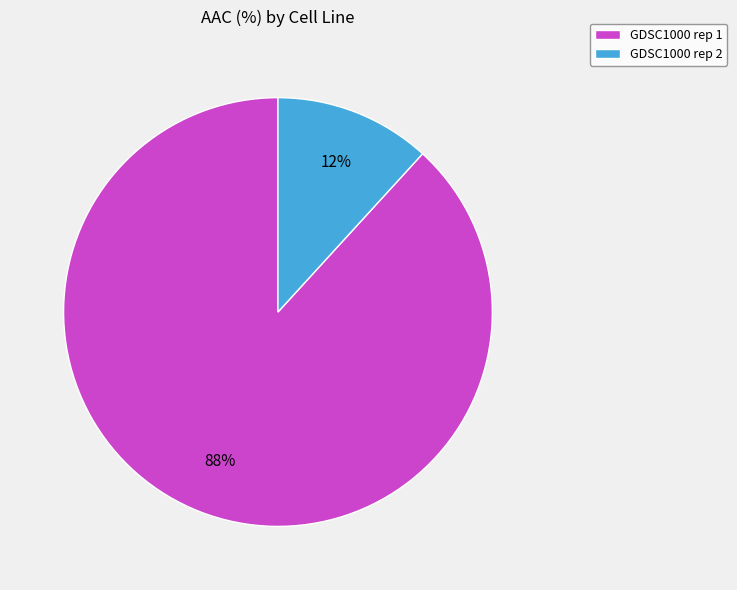

What percentage is the GDSC1000 rep 2 slice, to the nearest percent?

12%